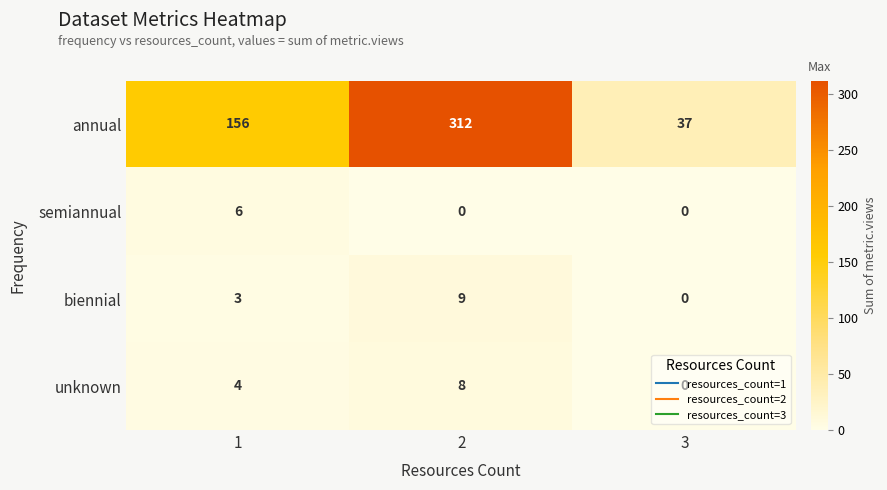

At which category is the sum across all series the highest?

2